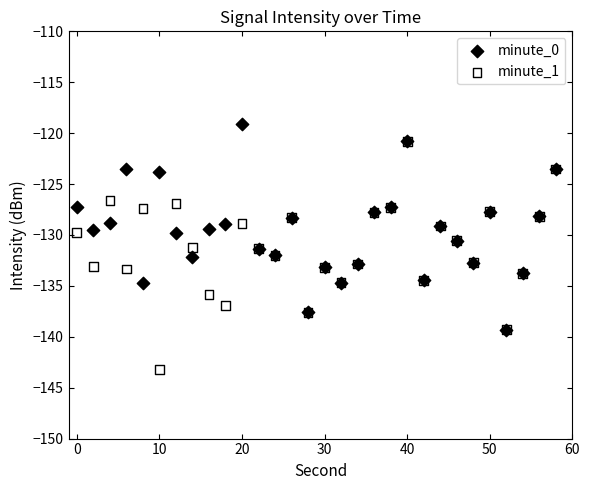

What are all the series names shown in the legend?

minute_0, minute_1